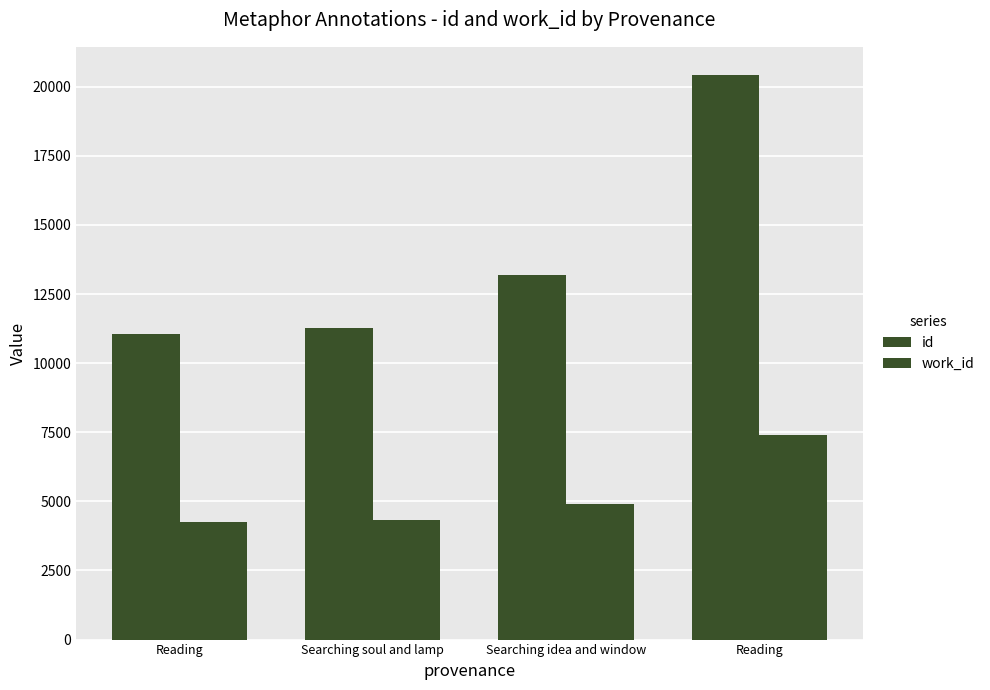

Rank the series by their maximum value, from lowest to highest.

work_id, id